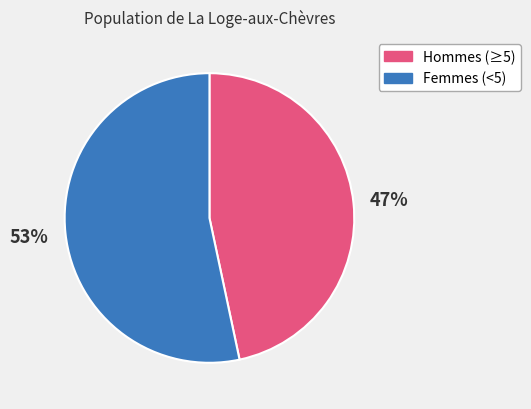

How many slices are in this pie chart?

2